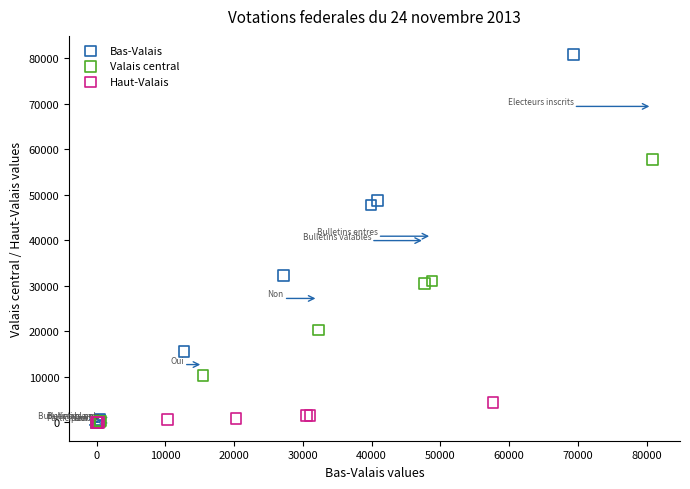

Which series contains the highest Y value?

Bas-Valais